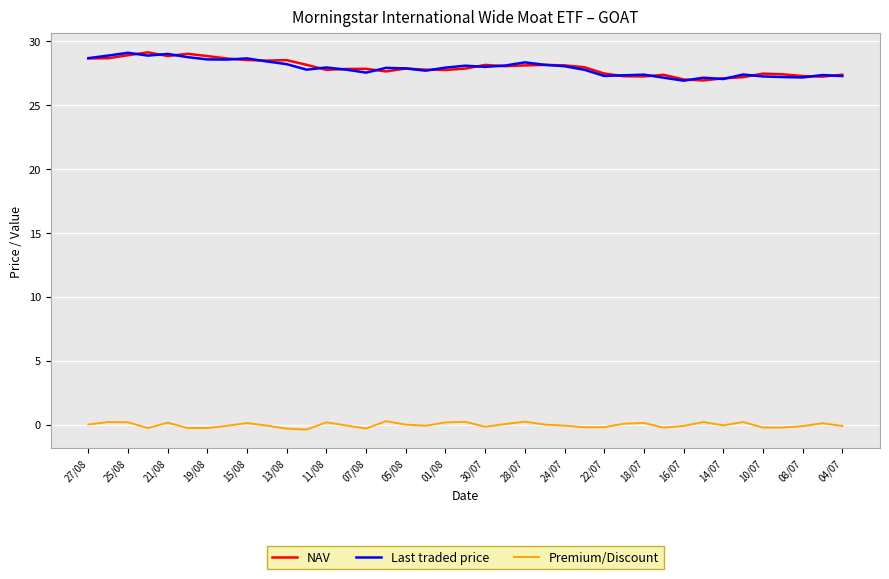

True or false: Premium/Discount and NAV intersect in this chart.

False